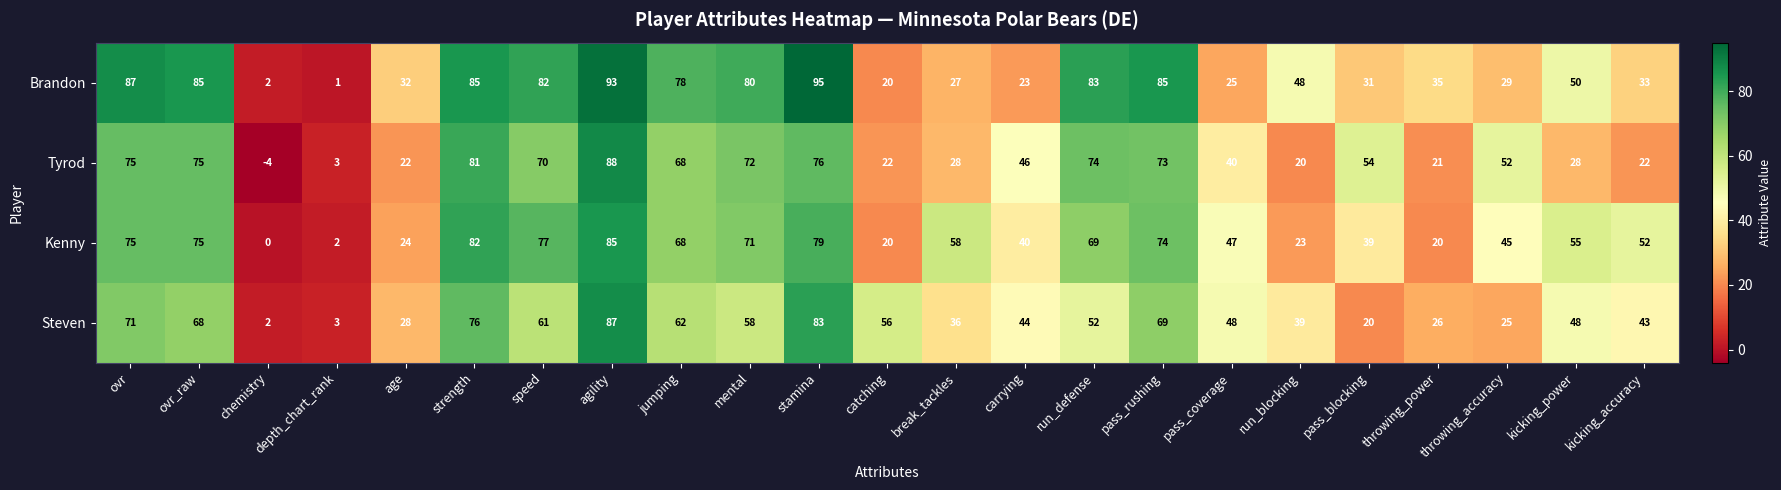

Which category has the lowest value across all series?

chemistry